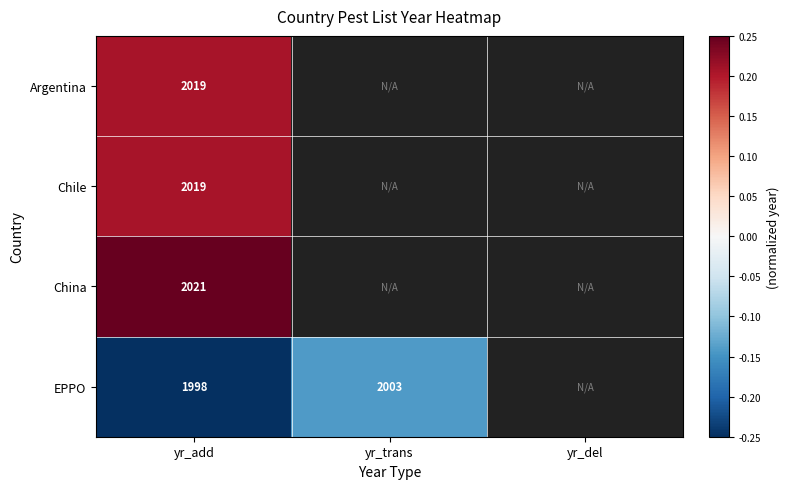

Which category has the lowest value in the Argentina series?

yr_add